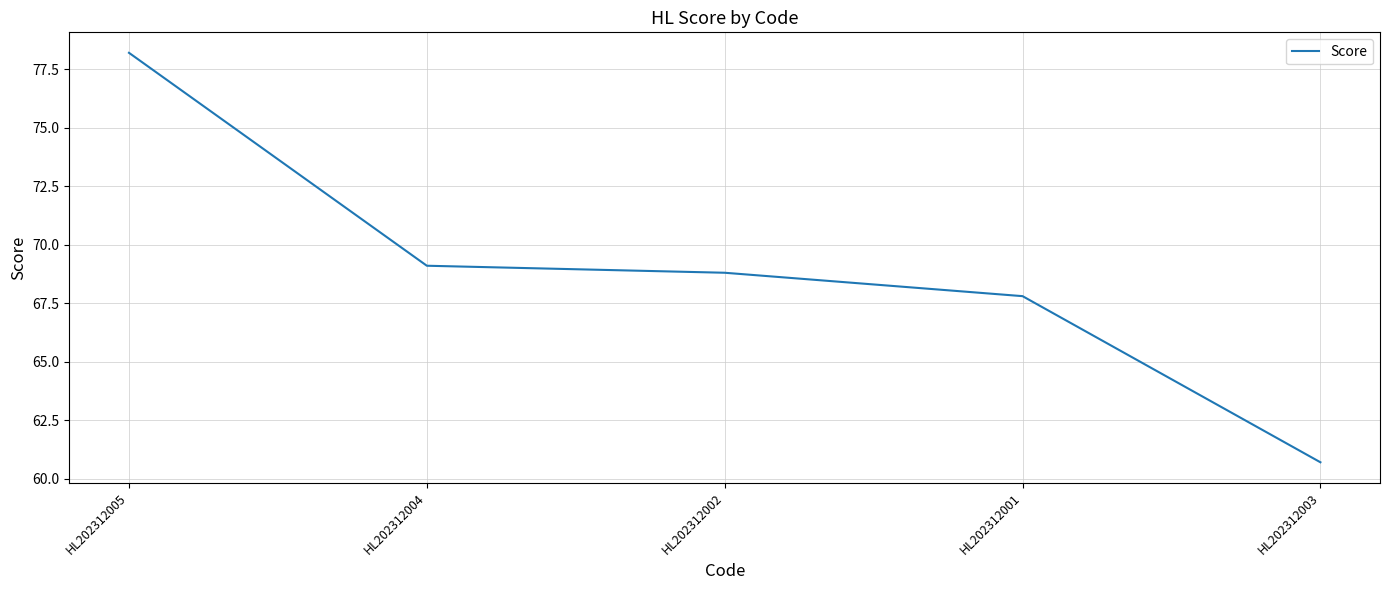

How many series are shown in this chart?

1